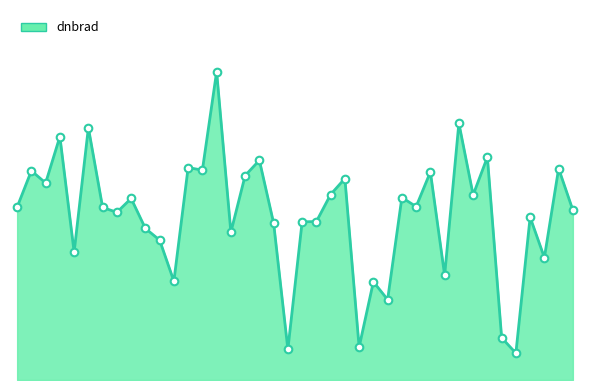

Is this an area chart (filled region under the line)?

Yes